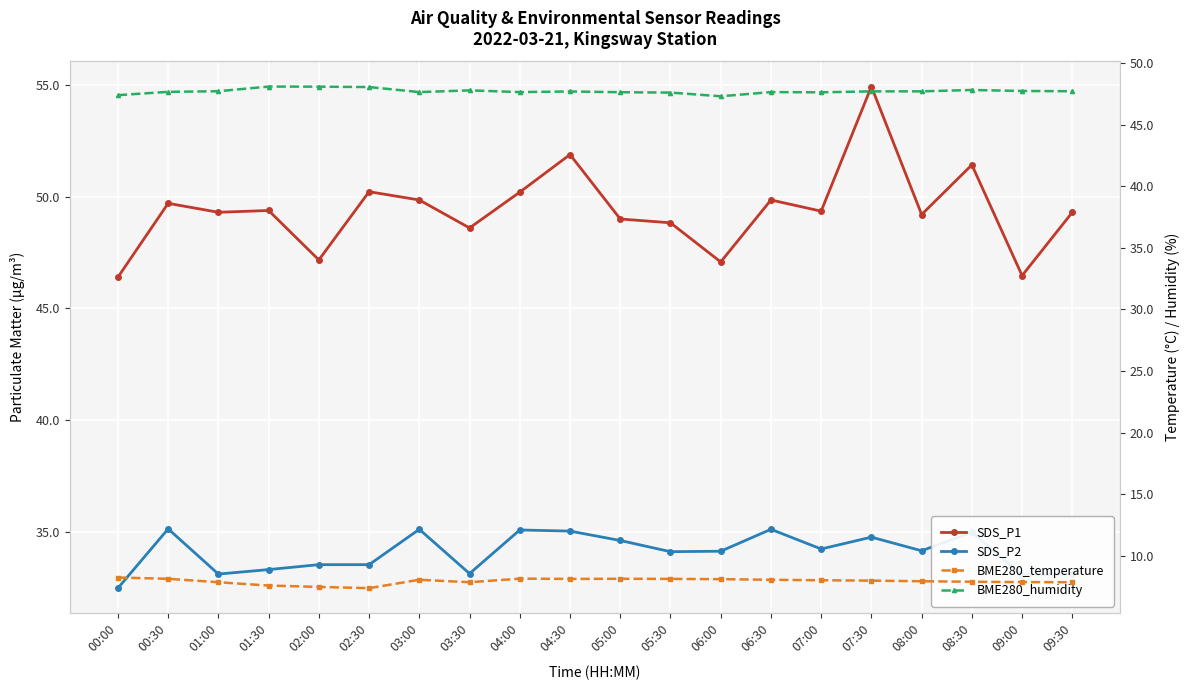

How many lines are shown in the chart?

4